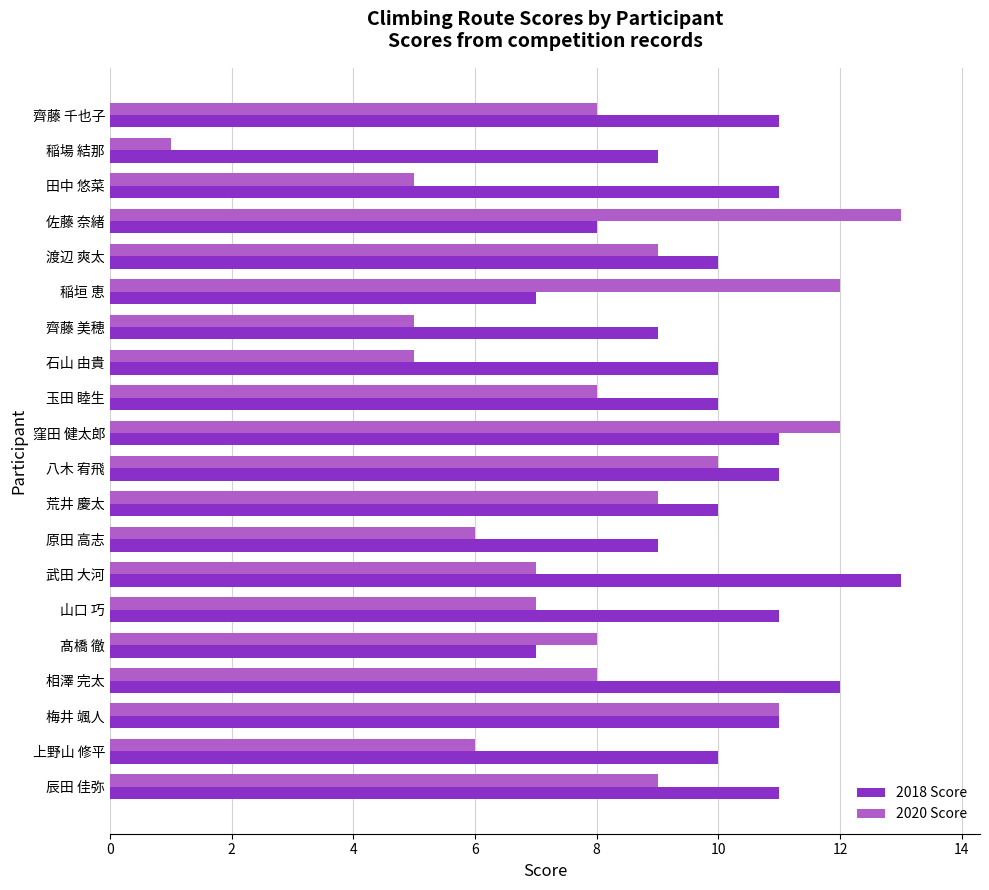

What is the maximum value shown in the chart?

13